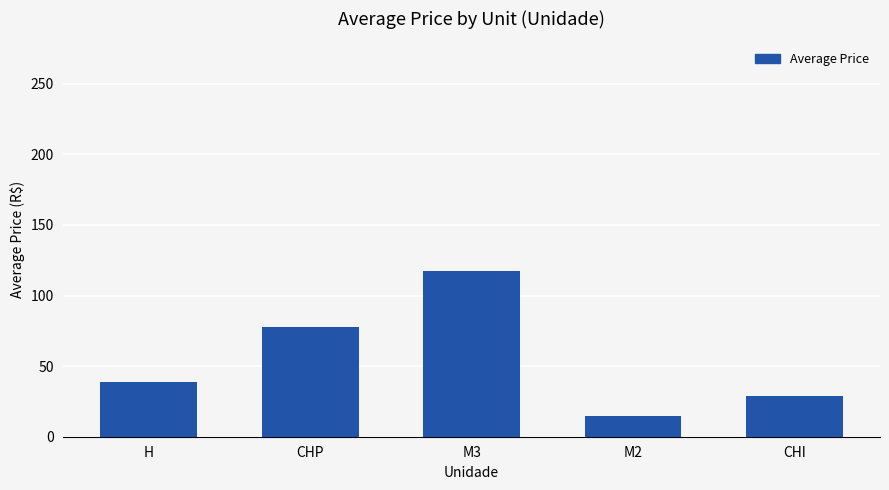

Rank the categories by value from lowest to highest.

M2, CHI, H, CHP, M3